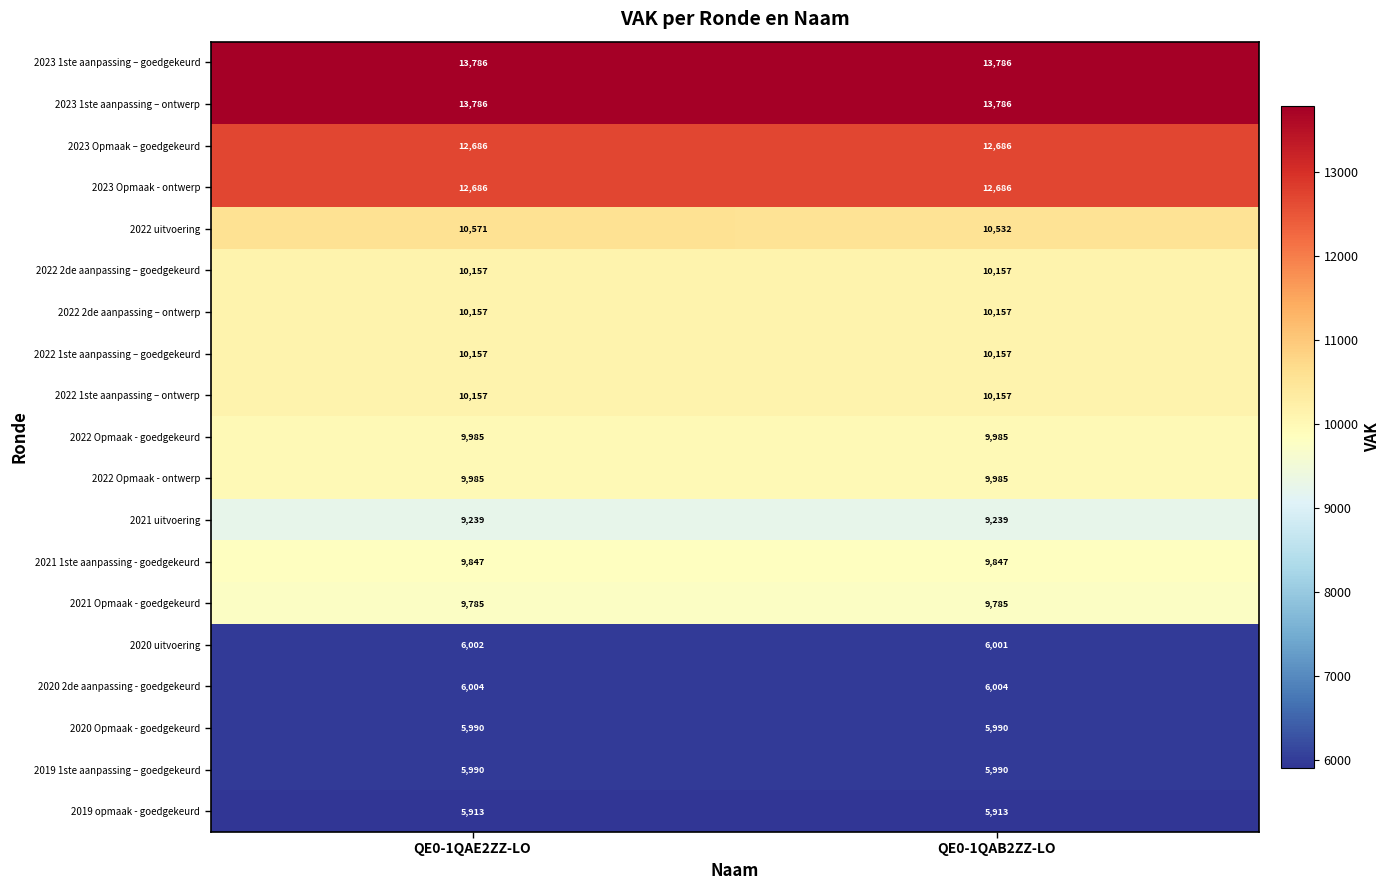

What is the difference between the highest and lowest values at QE0-1QAB2ZZ-LO?

7873